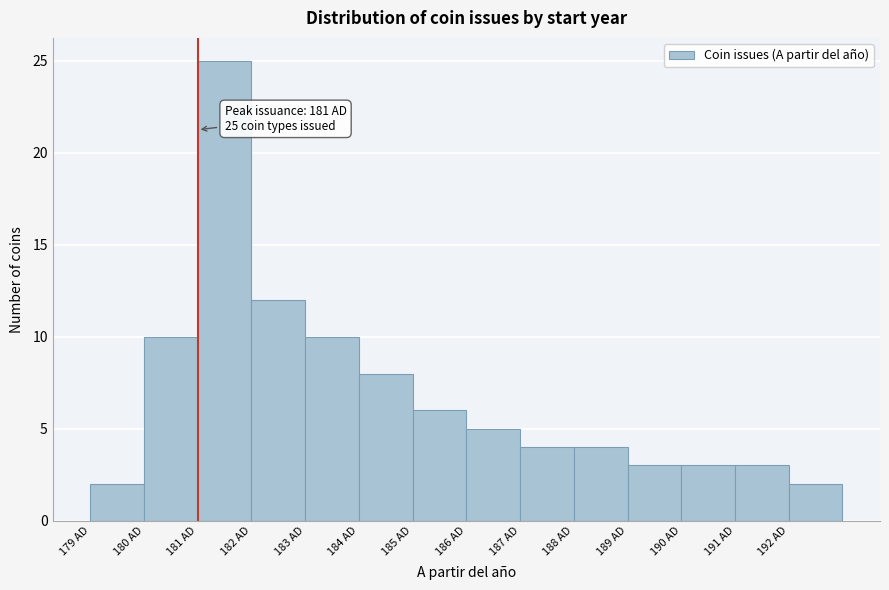

Which range on the x-axis has the tallest bar?

181 to 182